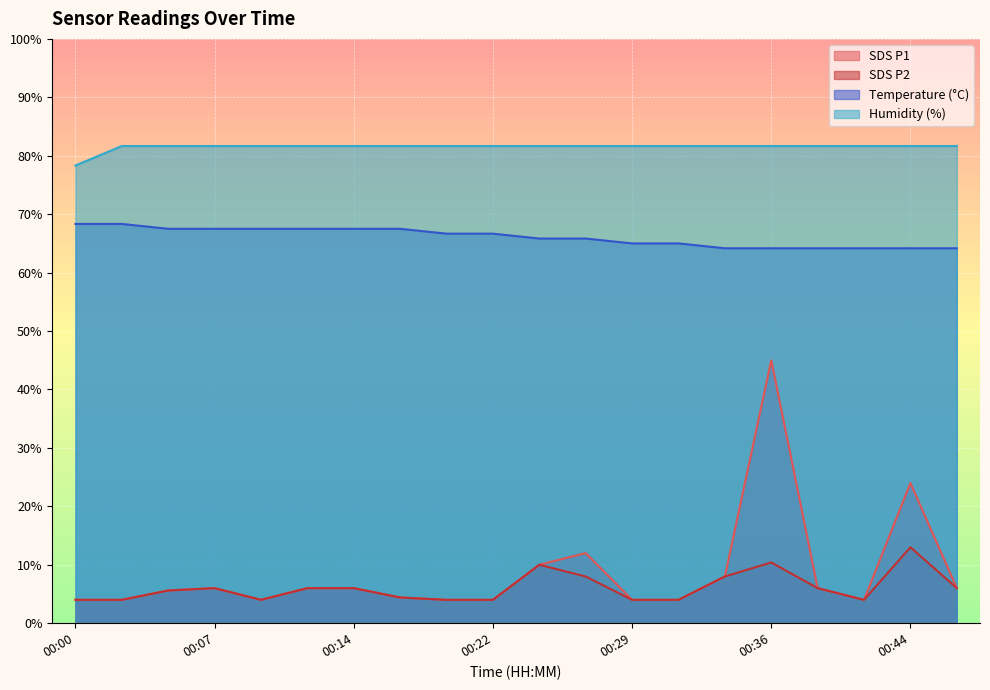

Where does the Humidity series first go above 81?

00:02